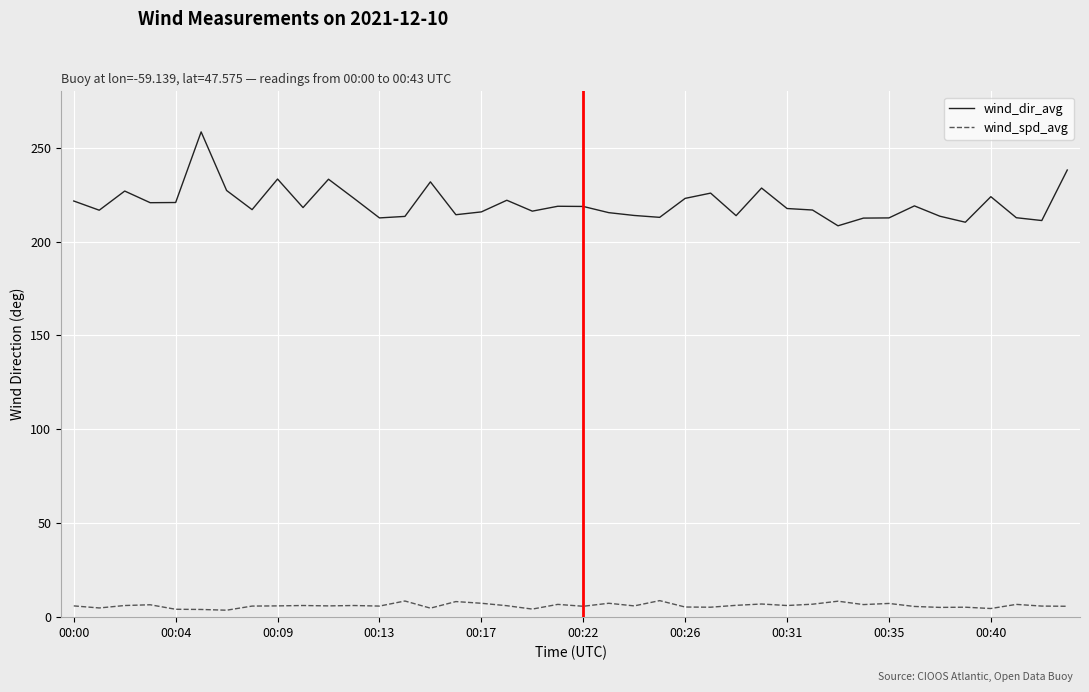

Rank the series by their maximum value, from lowest to highest.

wind_spd_avg, wind_dir_avg